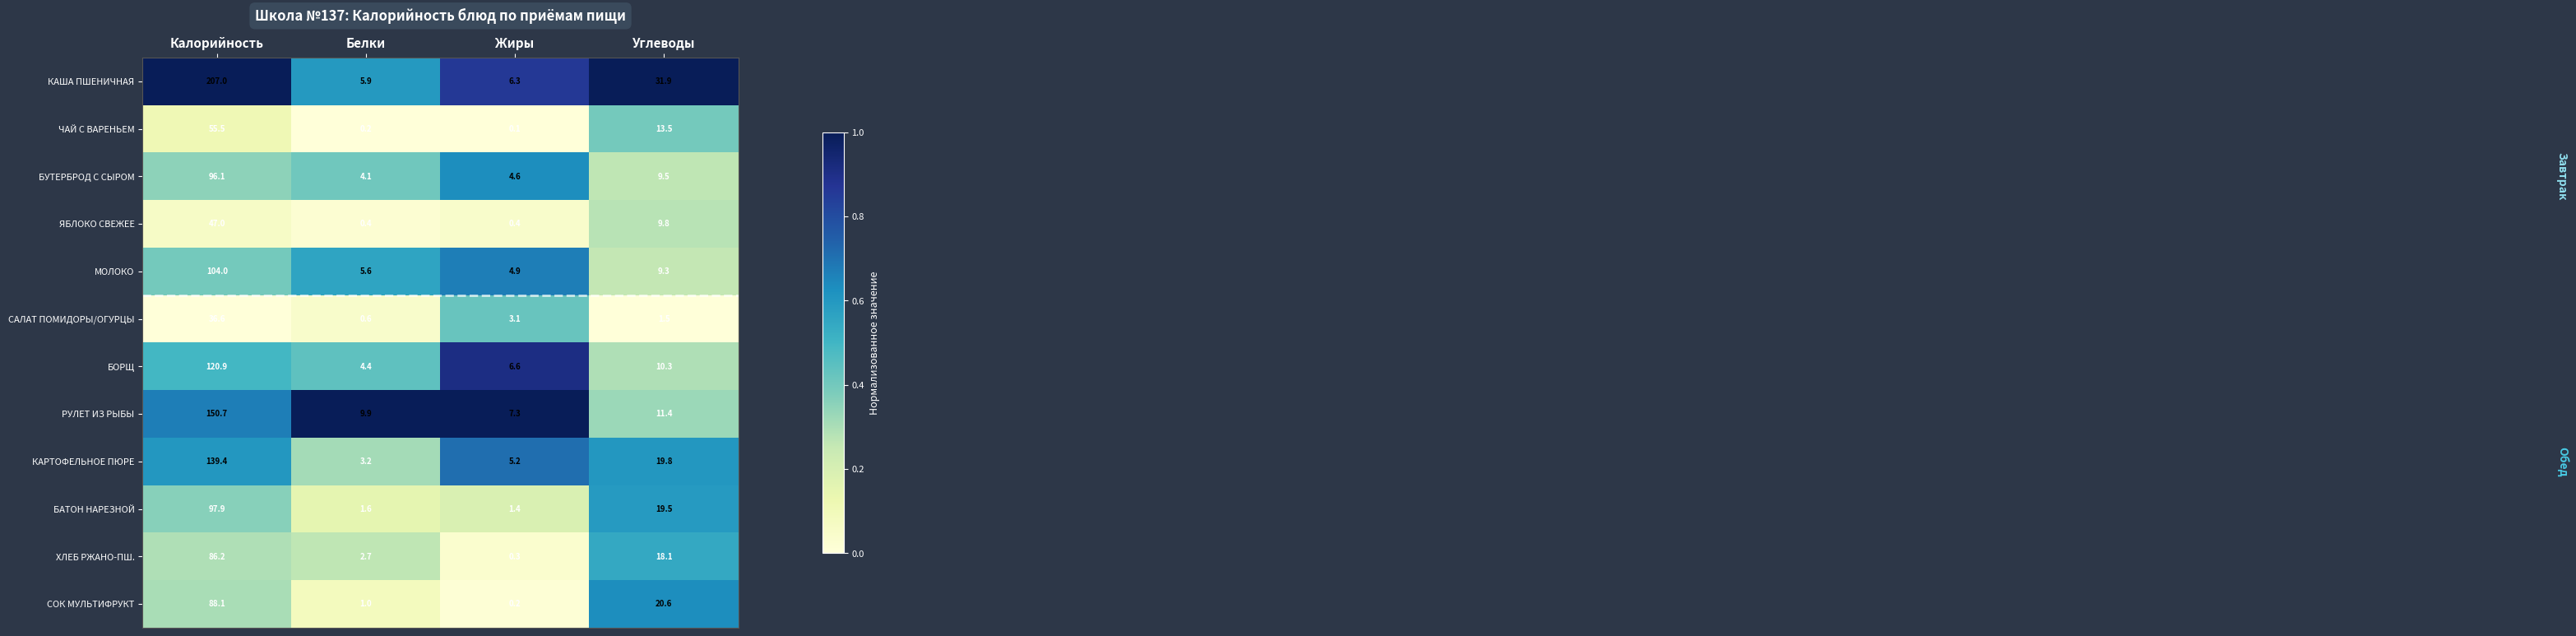

What is the greatest value displayed?

207.0